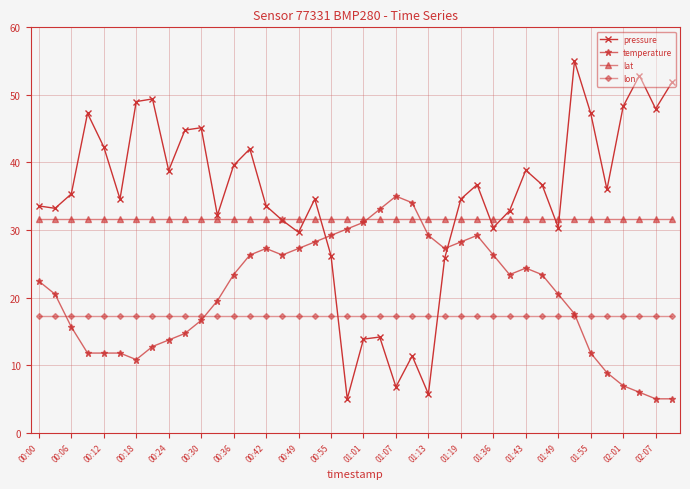

In pressure, how many points are lower than both neighbors (excluding endpoints)?

12